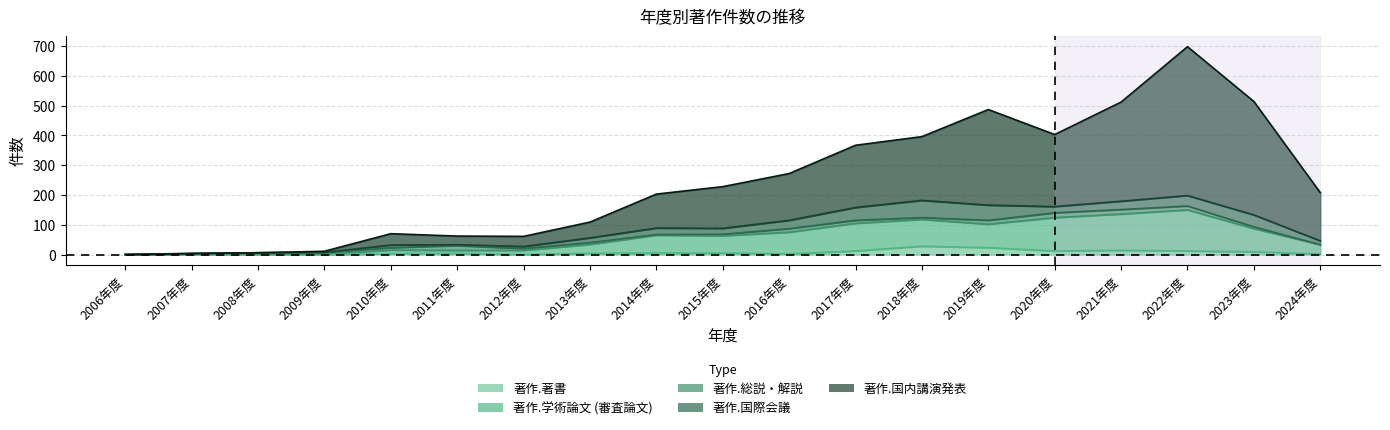

Between 2008年度 and 2021年度, which series saw the biggest shift?

著作.国内講演発表